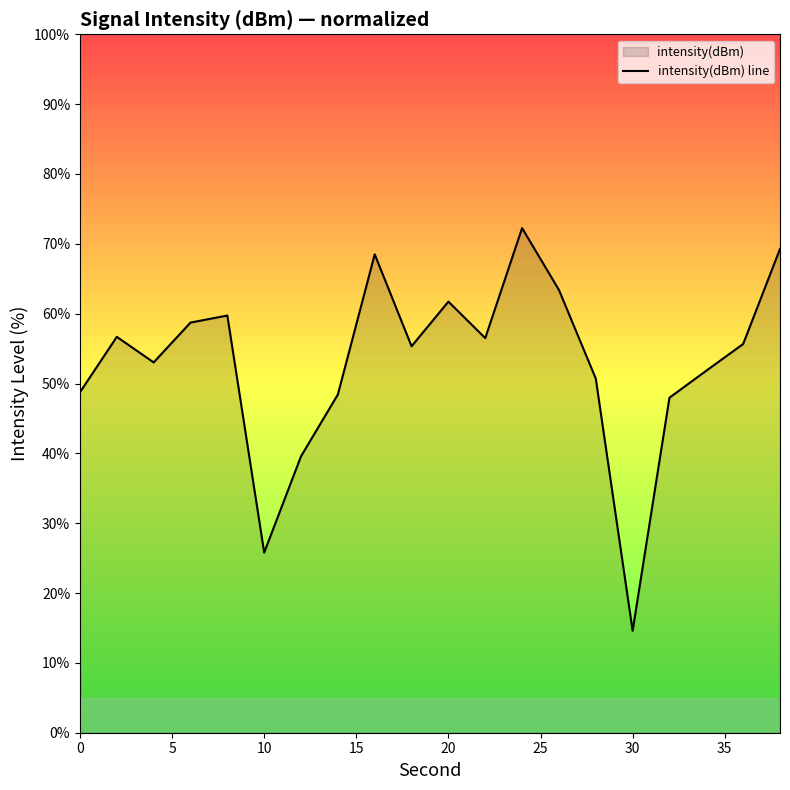

What is the difference between the second highest and minimum values?

54.7